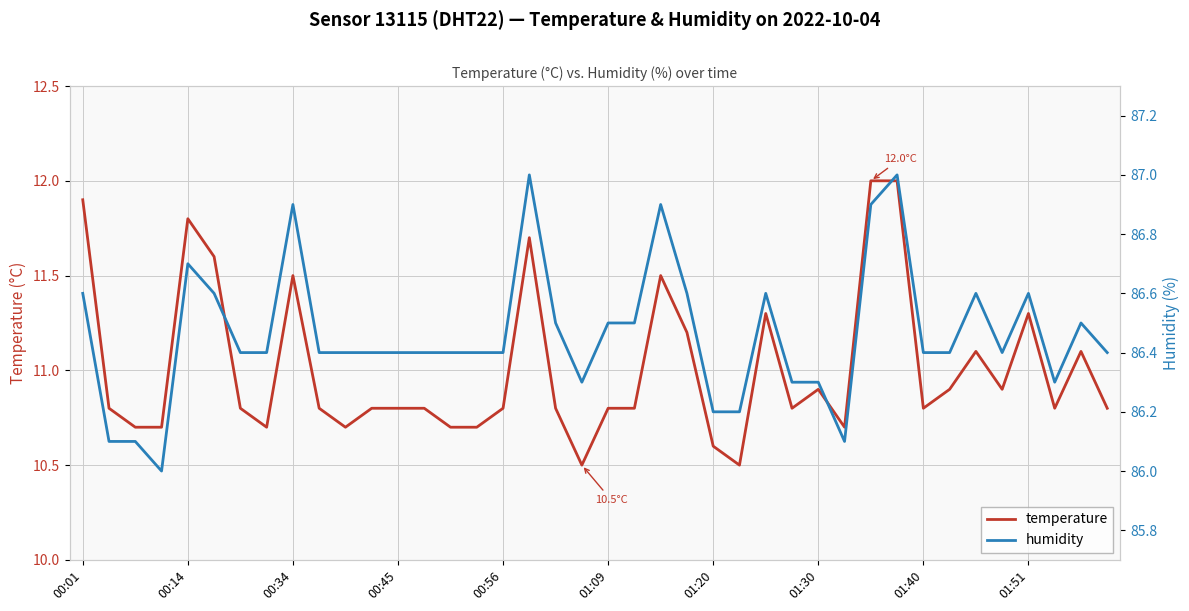

Which series has the largest total across all categories?

humidity